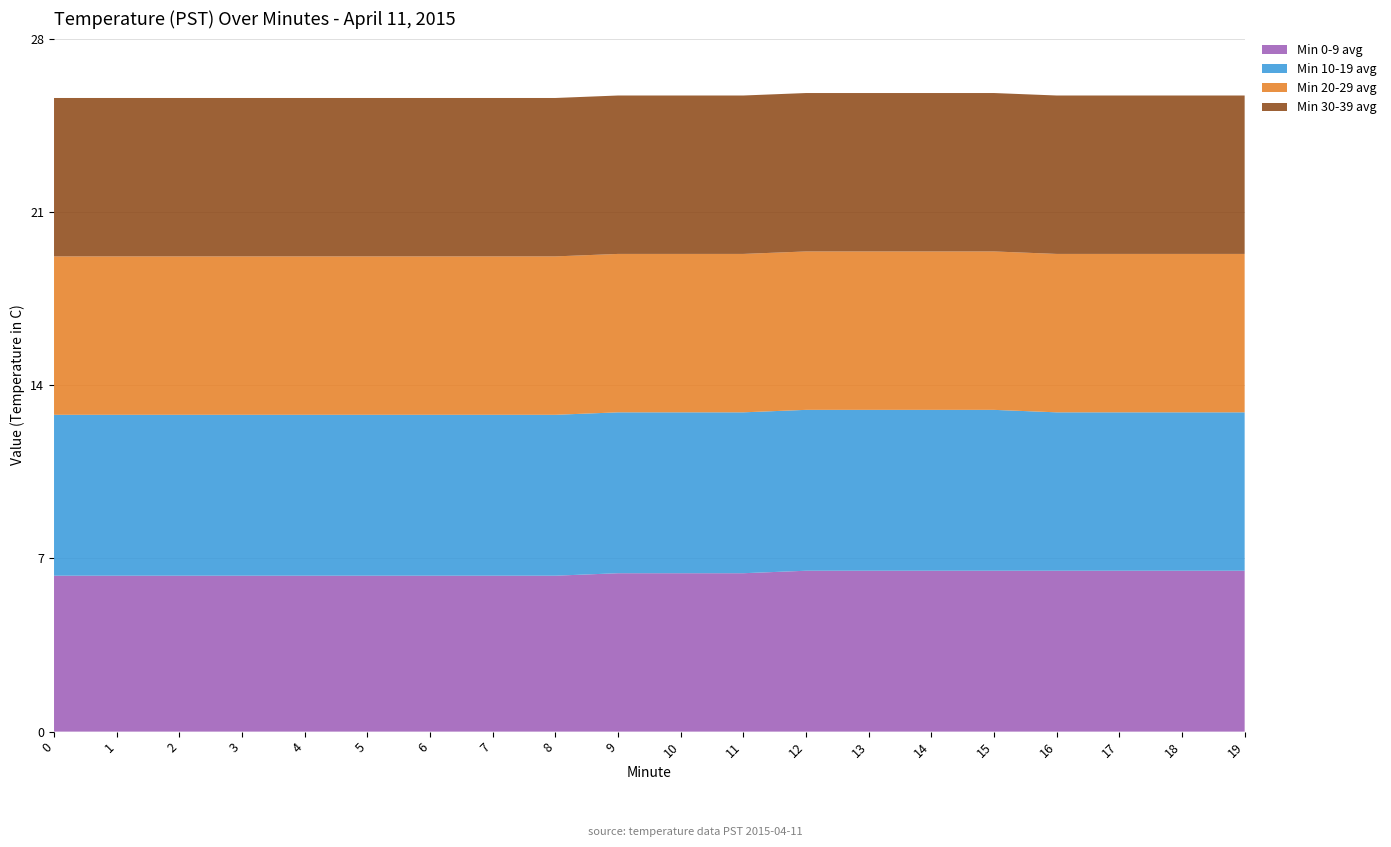

Reading right to left, list all the values displayed in this chart.

Min 0-9 avg: 19=6.5	18=6.5	17=6.5	16=6.5	15=6.5	14=6.5	13=6.5	12=6.5	11=6.4	10=6.4	9=6.4	8=6.3	7=6.3	6=6.3	5=6.3	4=6.3	3=6.3	2=6.3	1=6.3	0=6.3
Min 10-19 avg: 19=6.4	18=6.4	17=6.4	16=6.4	15=6.5	14=6.5	13=6.5	12=6.5	11=6.5	10=6.5	9=6.5	8=6.5	7=6.5	6=6.5	5=6.5	4=6.5	3=6.5	2=6.5	1=6.5	0=6.5
Min 20-29 avg: 19=6.4	18=6.4	17=6.4	16=6.4	15=6.4	14=6.4	13=6.4	12=6.4	11=6.4	10=6.4	9=6.4	8=6.4	7=6.4	6=6.4	5=6.4	4=6.4	3=6.4	2=6.4	1=6.4	0=6.4
Min 30-39 avg: 19=6.4	18=6.4	17=6.4	16=6.4	15=6.4	14=6.4	13=6.4	12=6.4	11=6.4	10=6.4	9=6.4	8=6.4	7=6.4	6=6.4	5=6.4	4=6.4	3=6.4	2=6.4	1=6.4	0=6.4